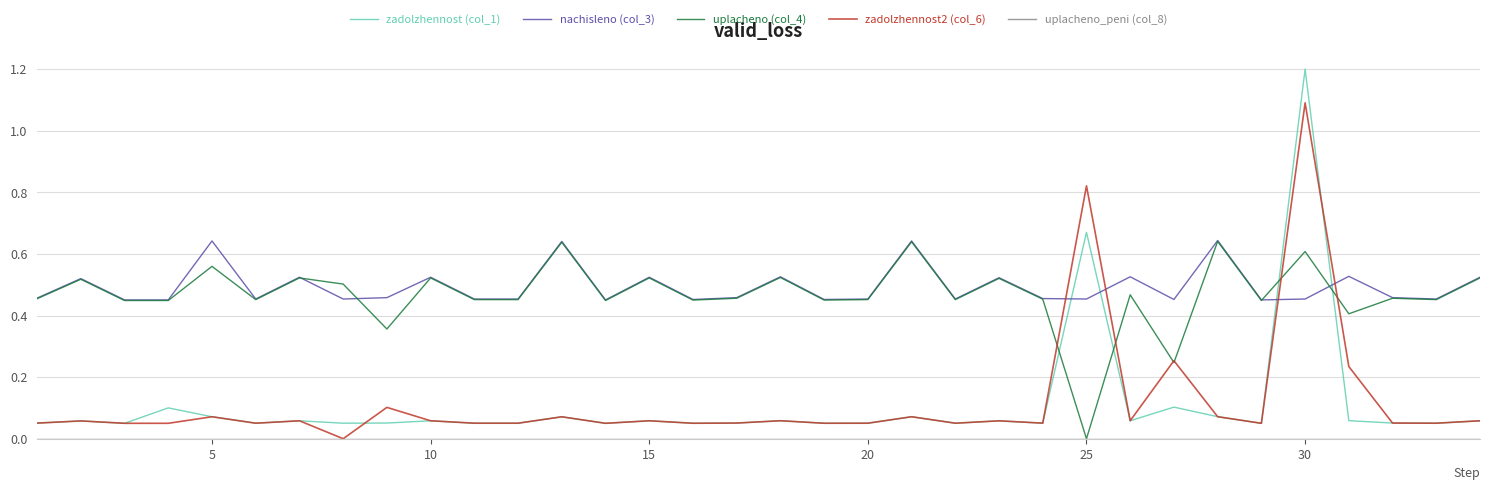

Which series ends up on top after the final intersection of zadolzhennost2 (col_6) and nachisleno (col_3)?

nachisleno (col_3)